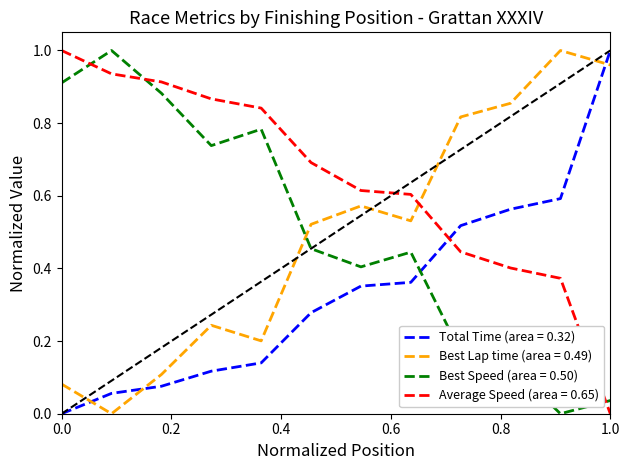

True or false: Total Time (area = 0.32) and Best Speed (area = 0.50) cross at least once.

True